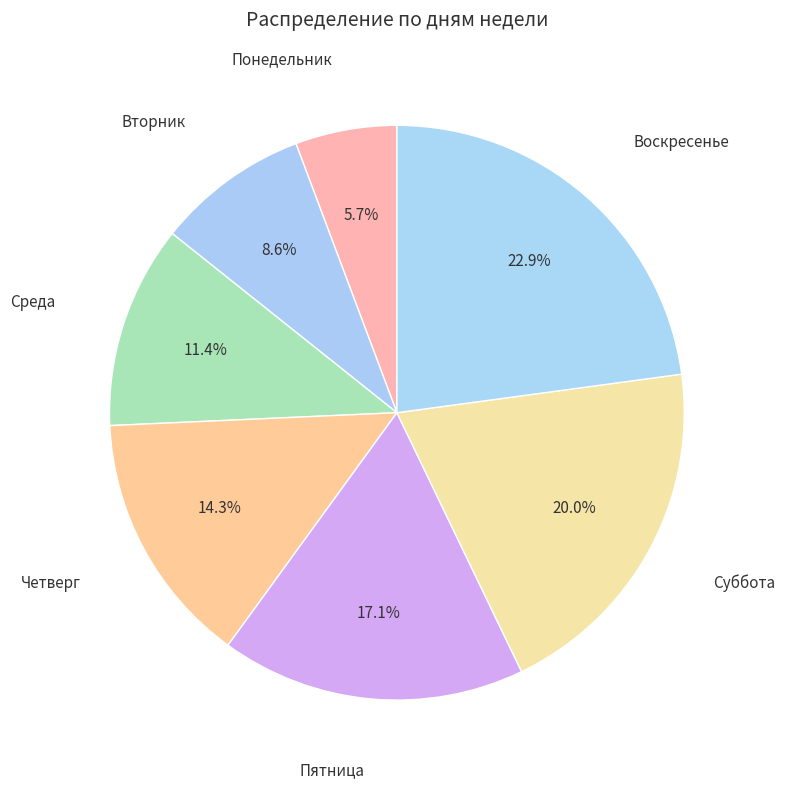

Count the number of slices in the pie.

7